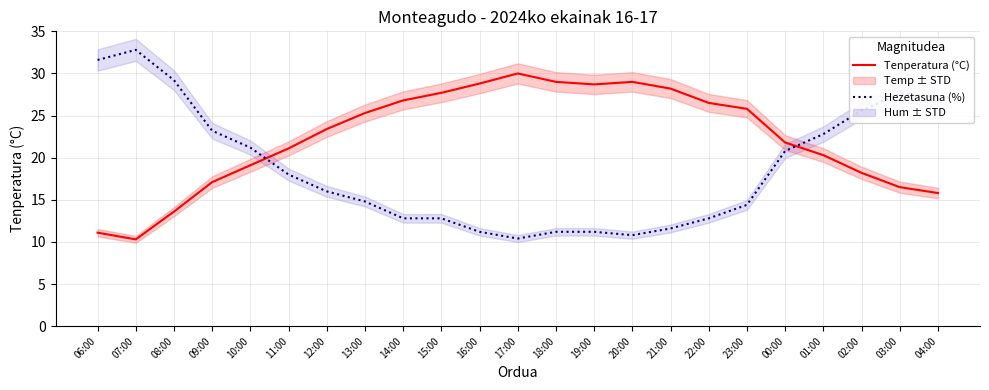

After their last crossing, which series has the higher values: Tenperatura (°C) or Hezetasuna (%)?

Hezetasuna (%)